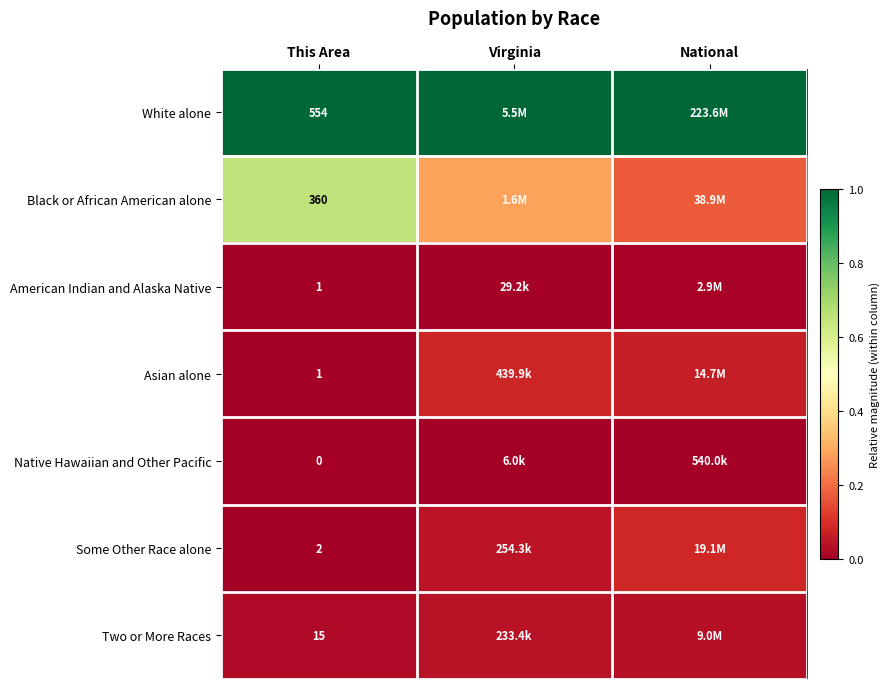

Which has a higher value, Virginia or This Area?

Virginia